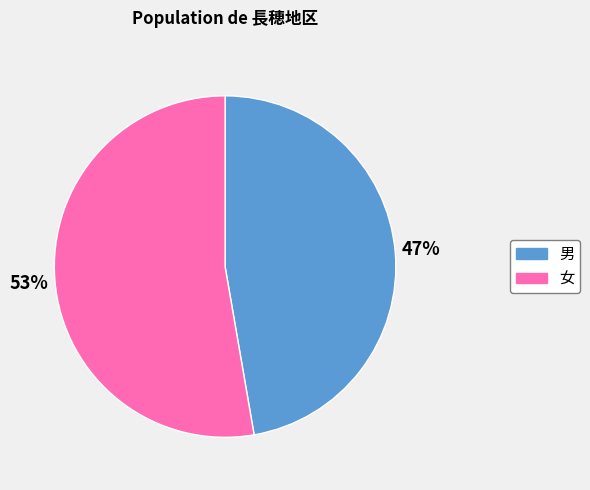

Does any single category account for the majority?

Yes